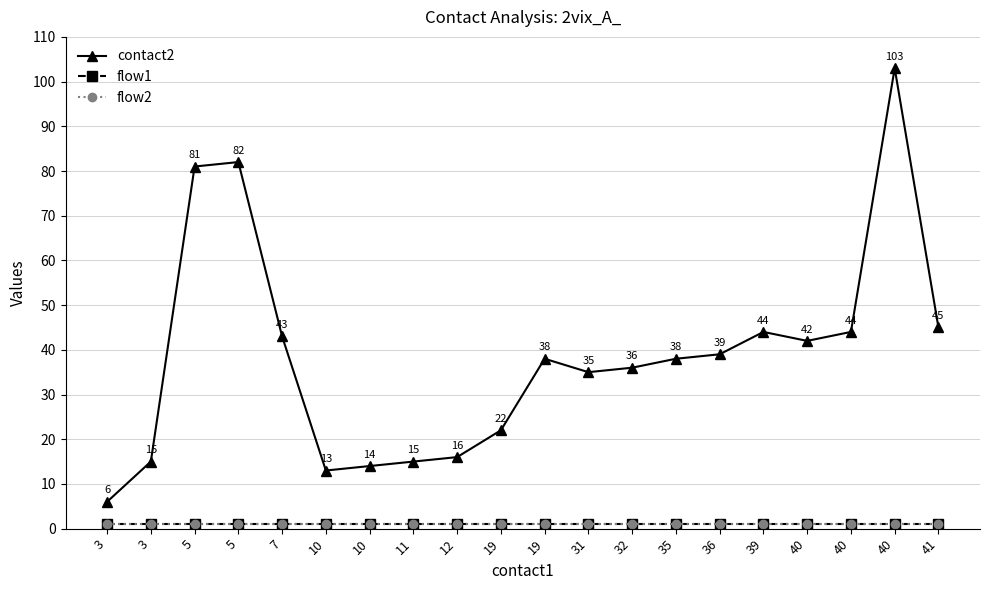

Does the chart have visible grid lines?

Yes